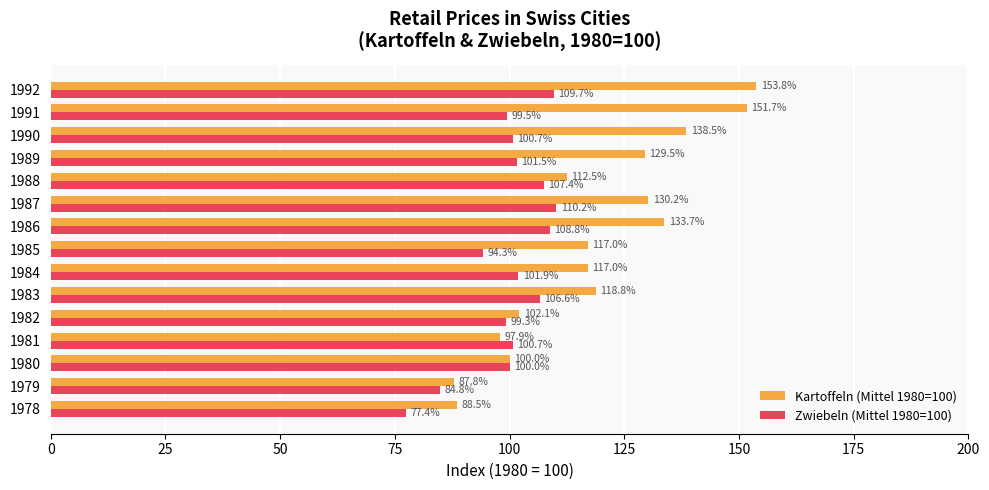

Between 1981 and 1988, which series saw the biggest shift?

Kartoffeln (Mittel 1980=100)